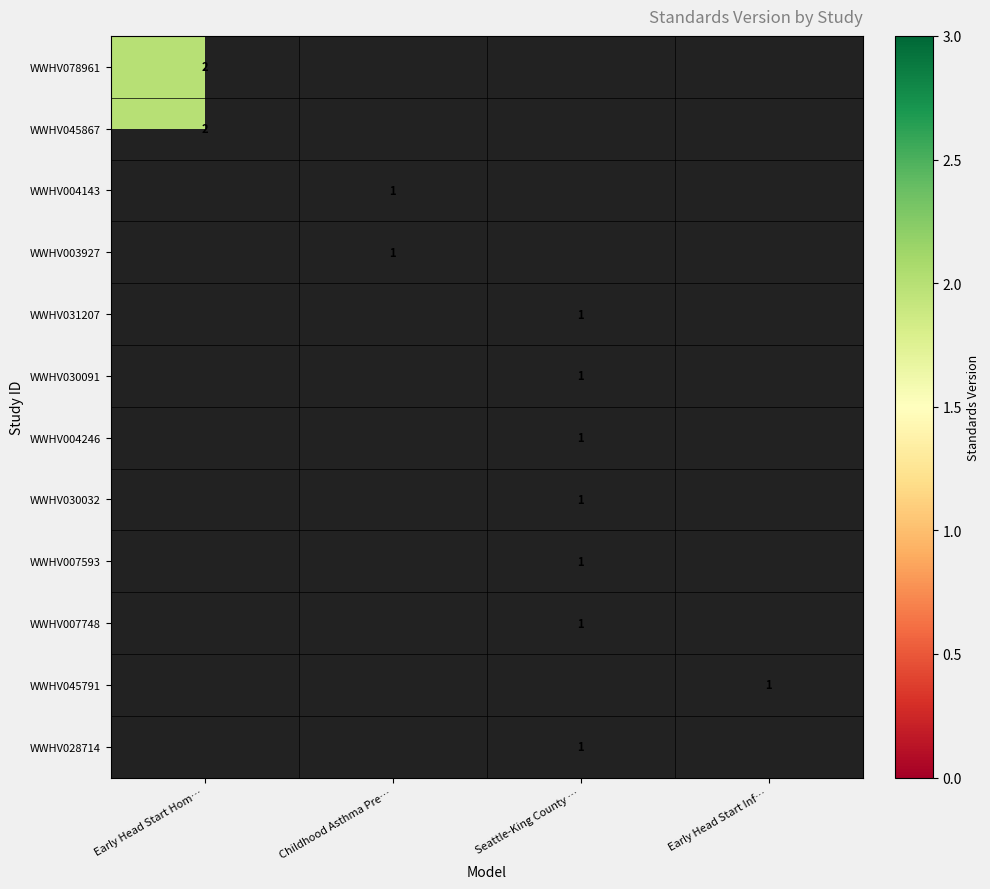

The value of WWHV004246 at Seattle-King County … is 1. True or false?

True